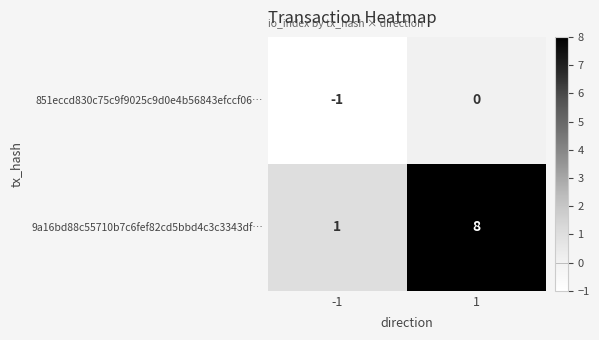

What is the maximum value for 9a16bd88c55710b7c6fef82cd5bbd4c3c3343df…?

8